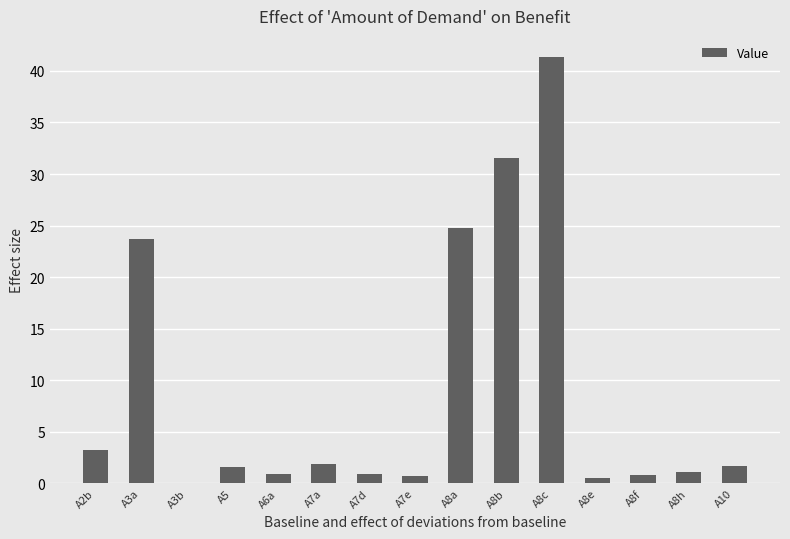

Between A7e and A8a, which is larger?

A8a